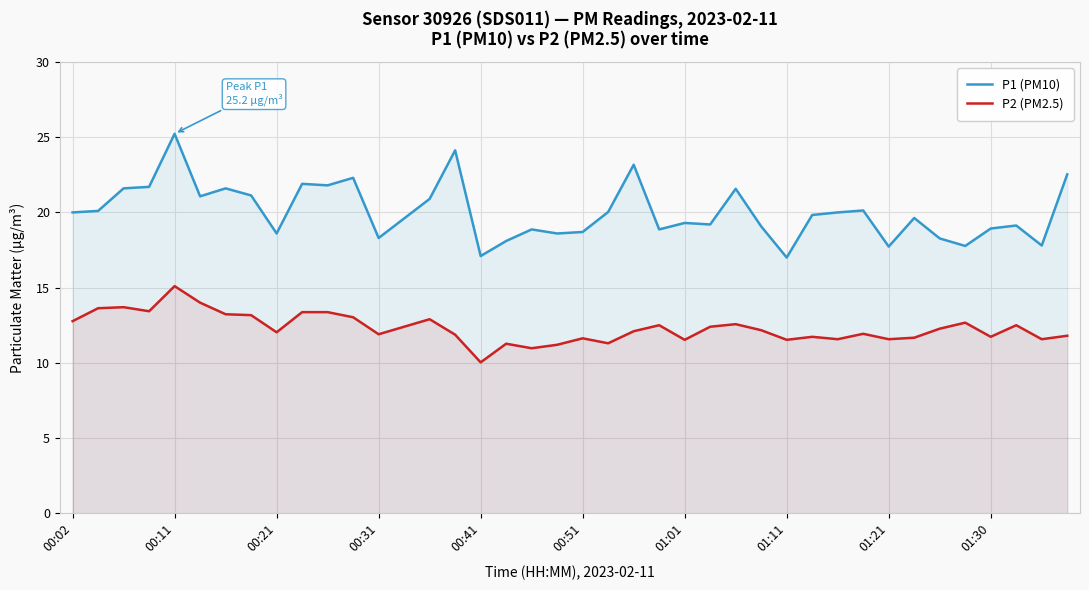

What is the highest value of the P1 (PM10) series?

25.2